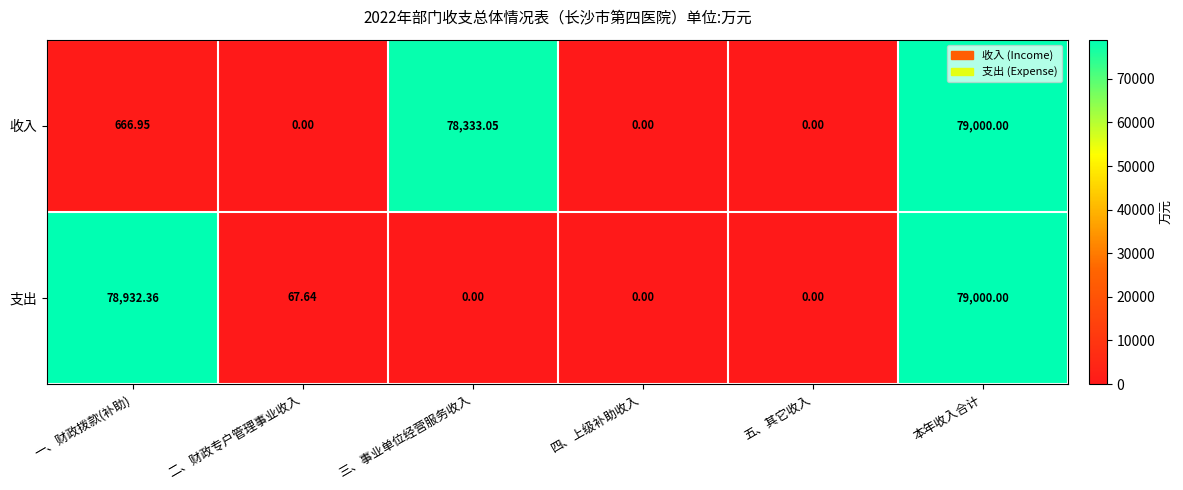

How many data points does each series have?

6